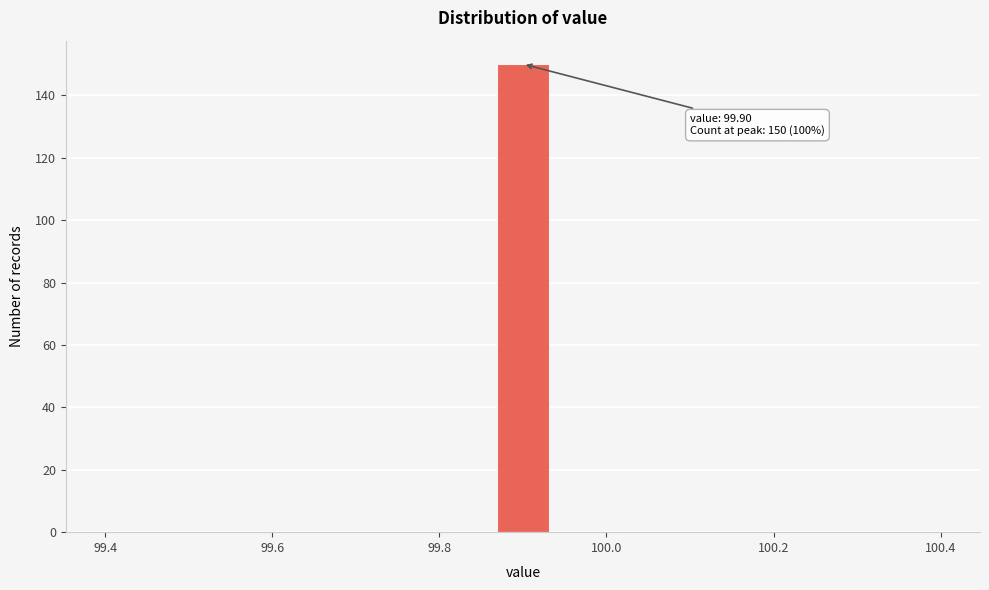

Read against the x-axis, roughly where is the centre of the tallest bar?

99.90